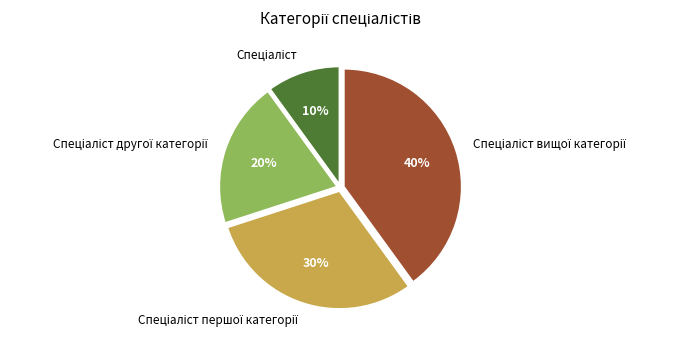

Is there a majority slice in this chart?

No